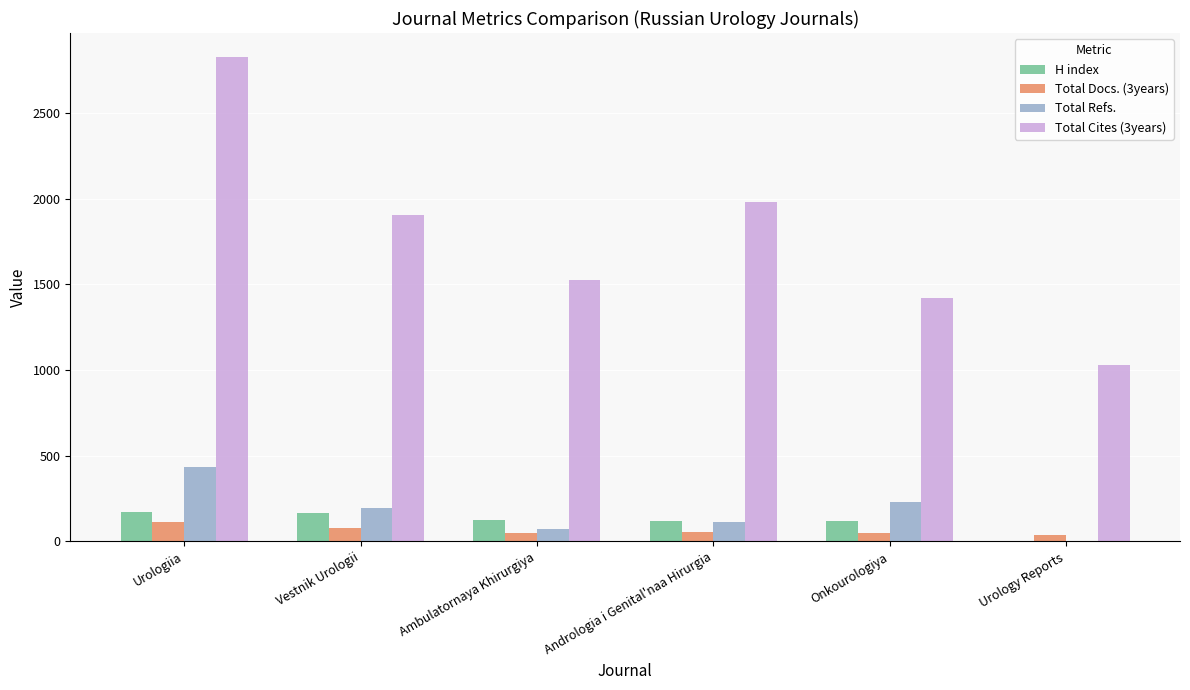

What is the greatest value displayed?

2825